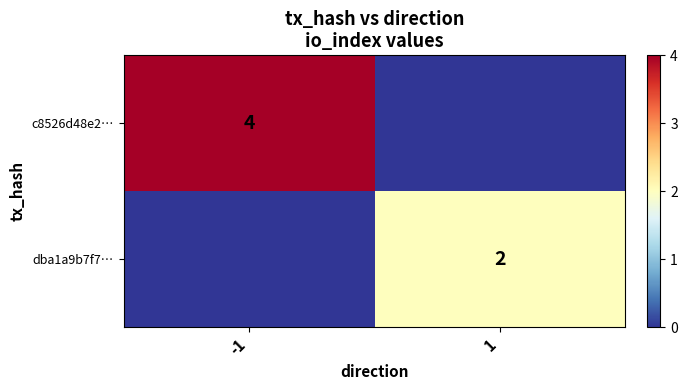

True or false: c8526d48e2… has a value of 4 at -1.

True